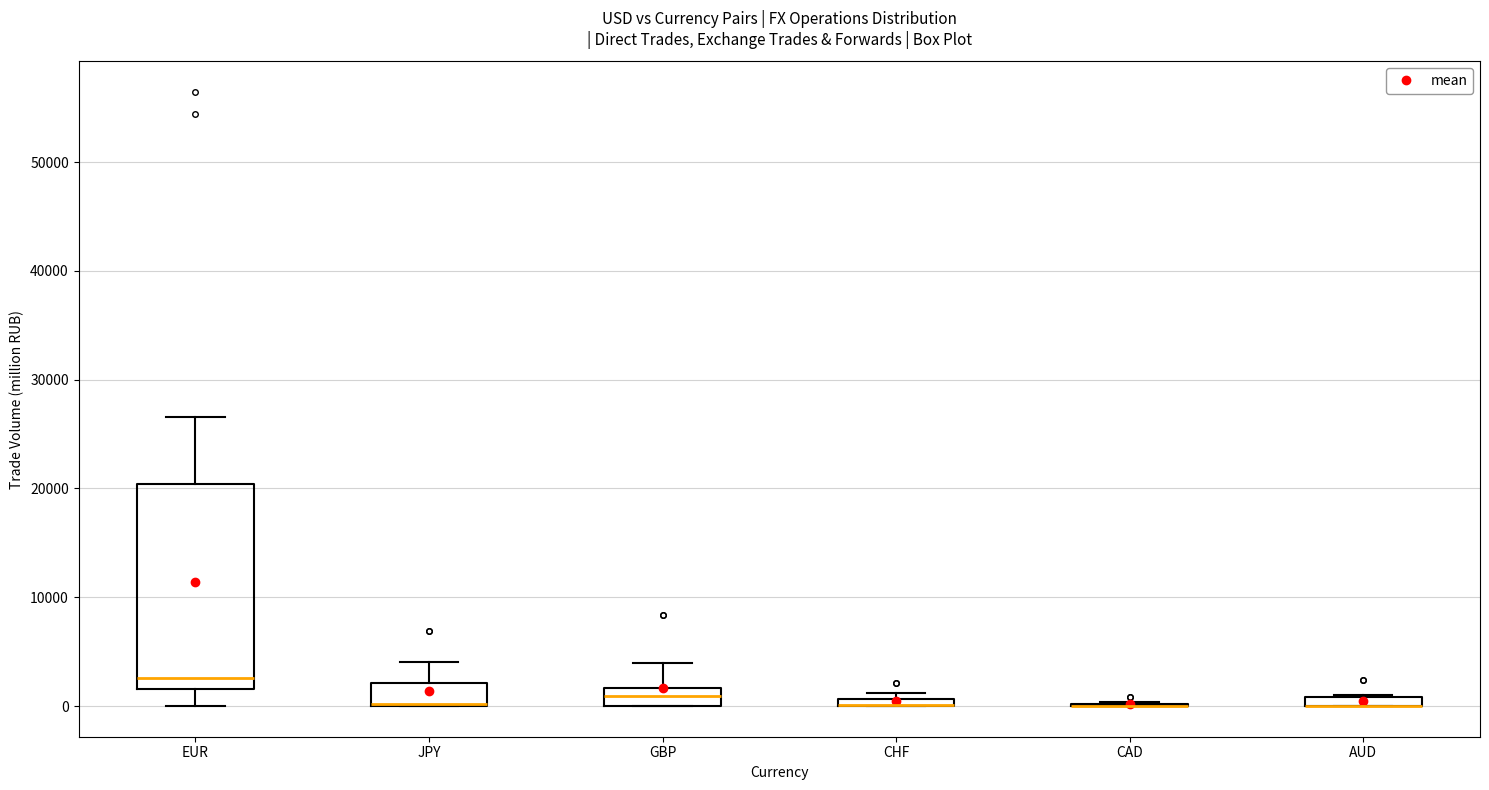

Where does the lower whisker of the box for EUR end on the y-axis? The values are not printed on the chart, so give them approximately, as read against the axis.

0